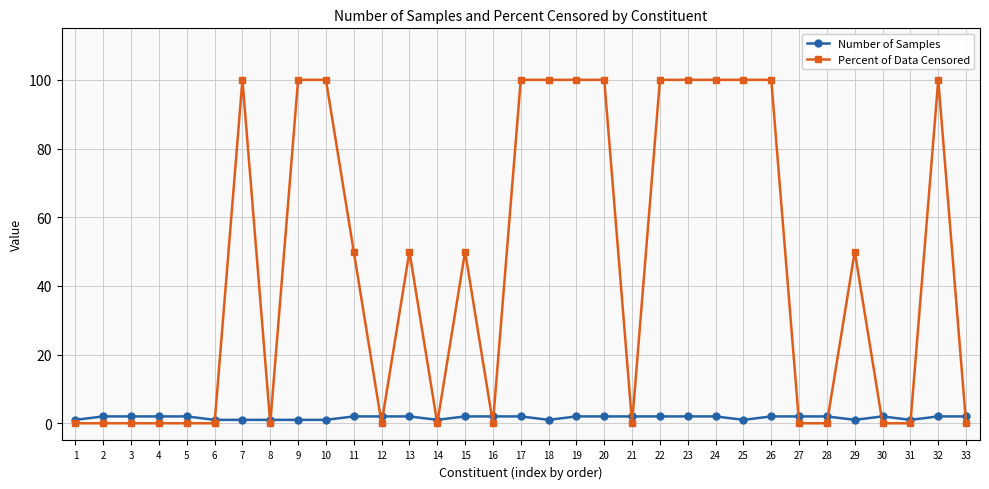

What is the greatest value displayed?

100